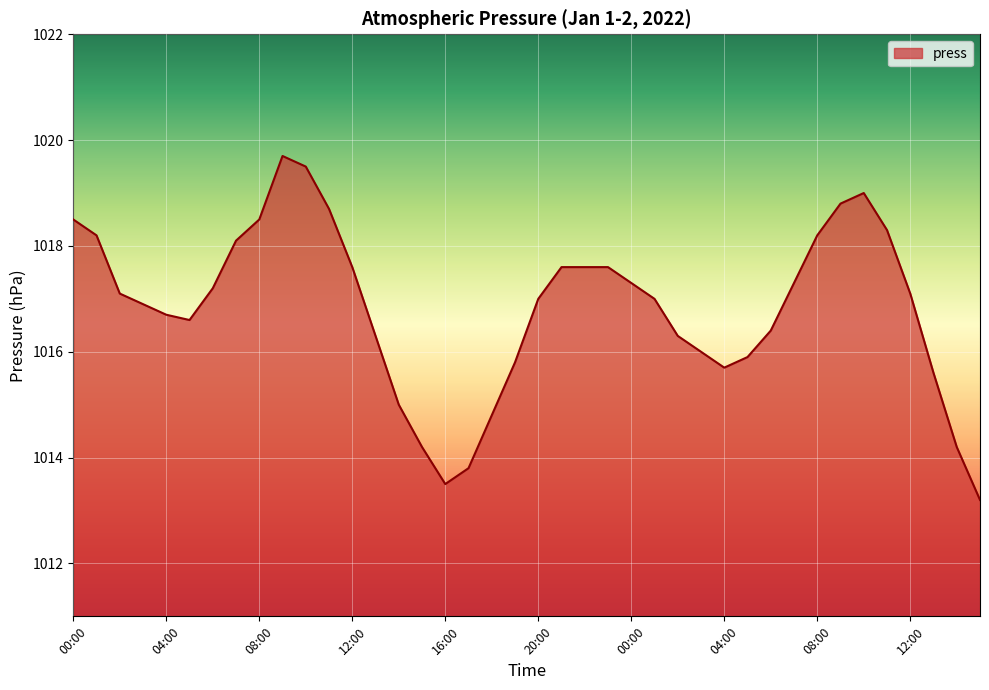

What is the difference between the maximum and minimum values?

6.5